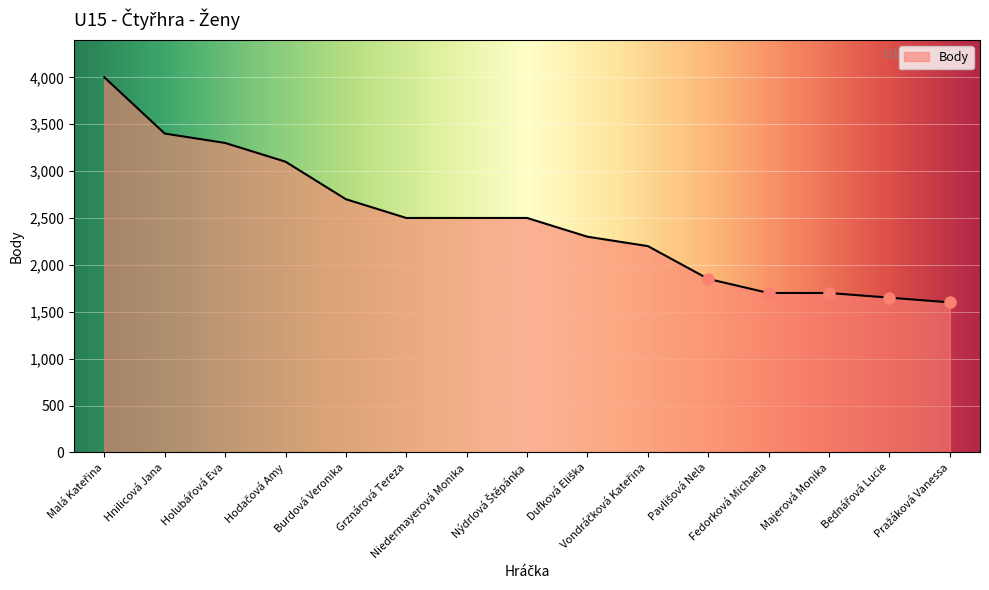

What is the greatest value displayed?

4000